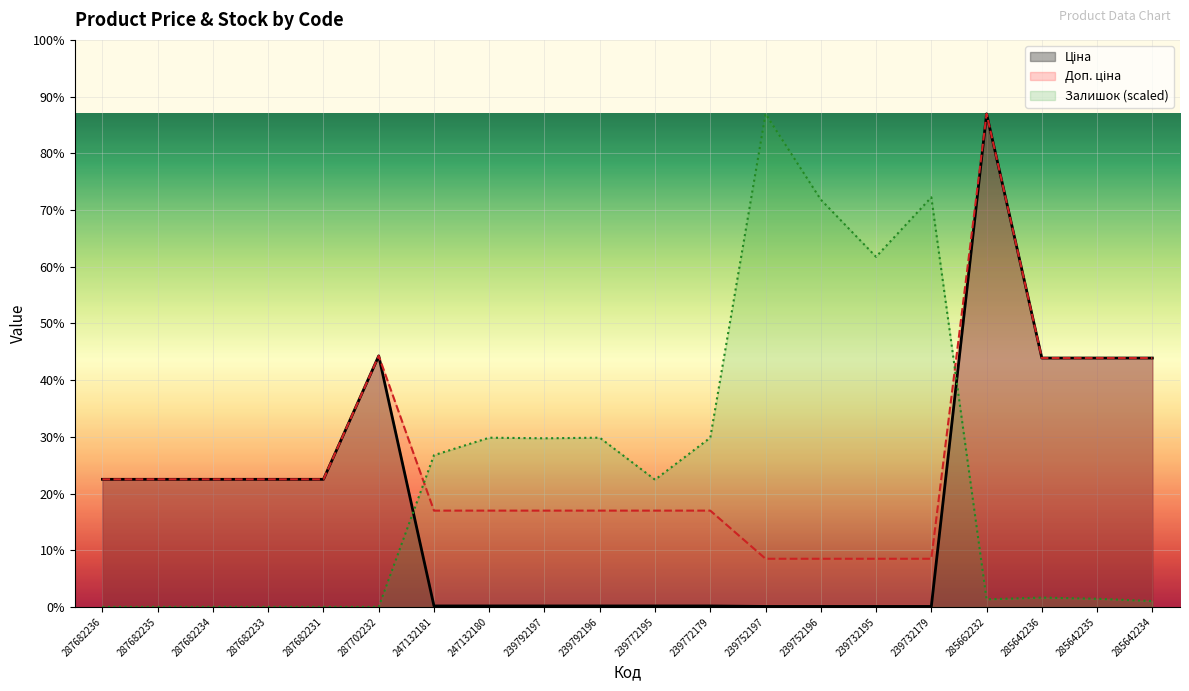

What is the label of the 6th point from the left?

287702232